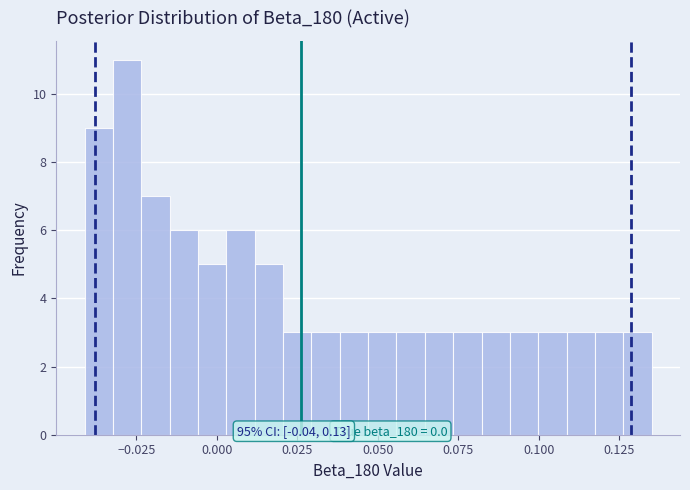

Read against the x-axis, roughly where is the centre of the tallest bar?

-0.030